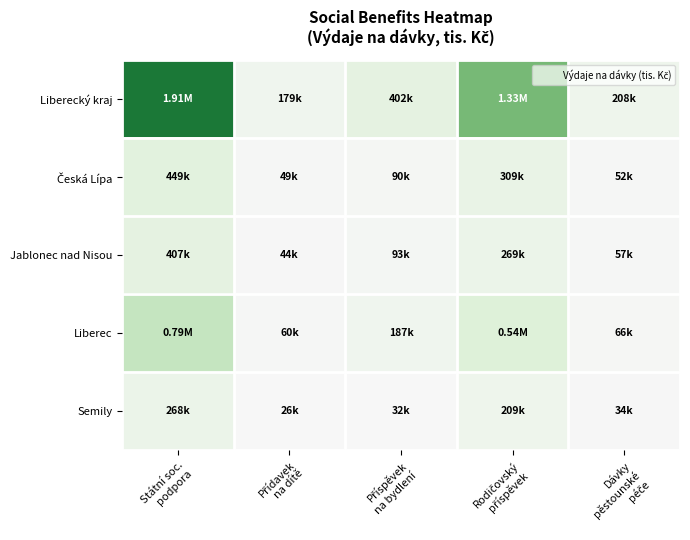

Rank the series at Přídavek na dítě from lowest to highest value.

Semily, Jablonec nad Nisou, Česká Lípa, Liberec, Liberecký kraj